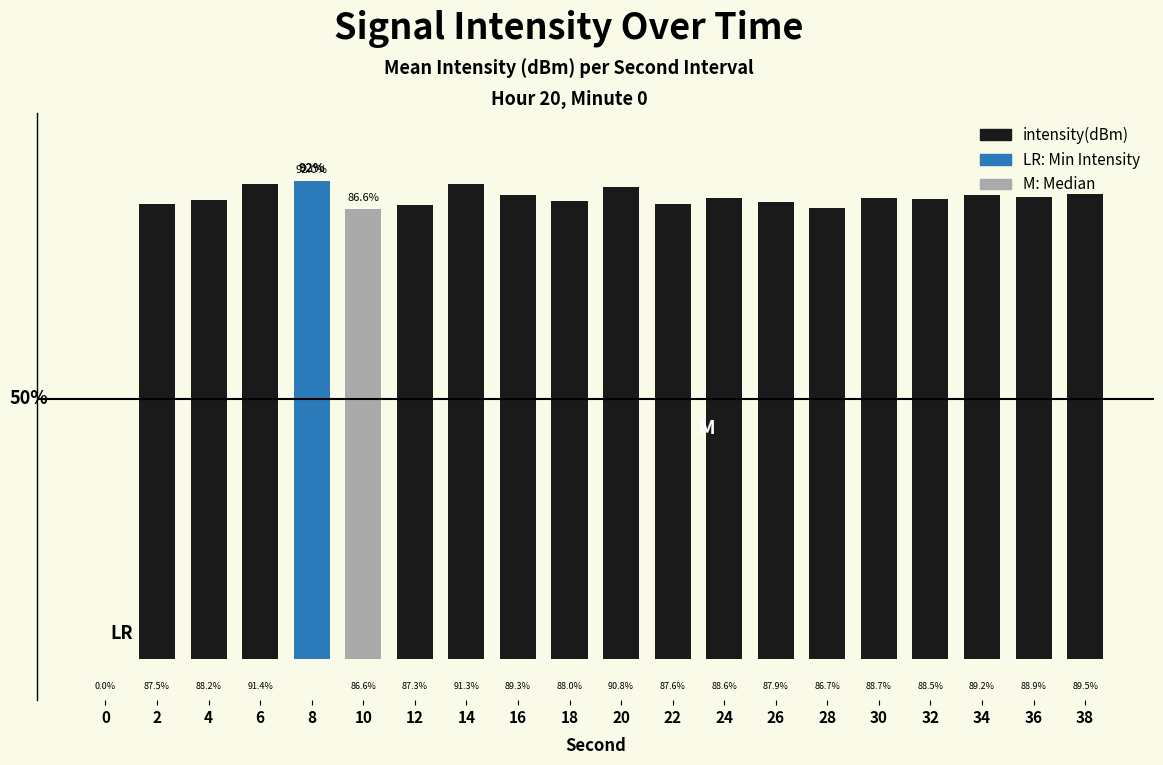

What is the maximum value shown in the chart?

92.0